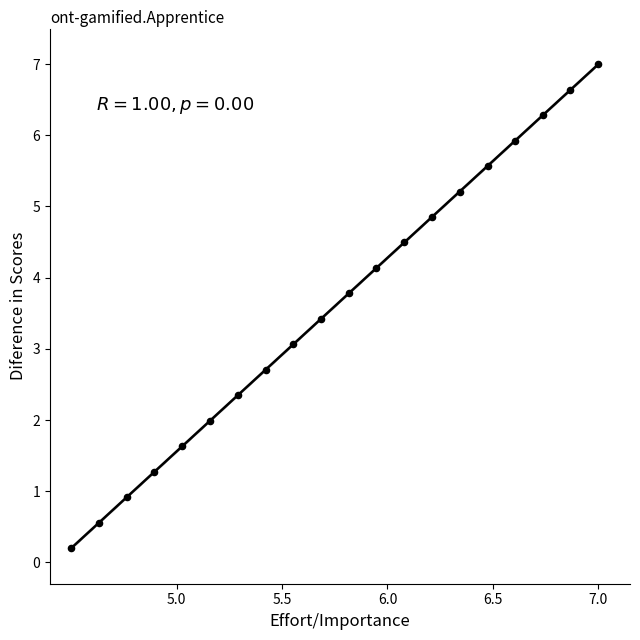

What is the range of Y values (max minus min)?

6.8